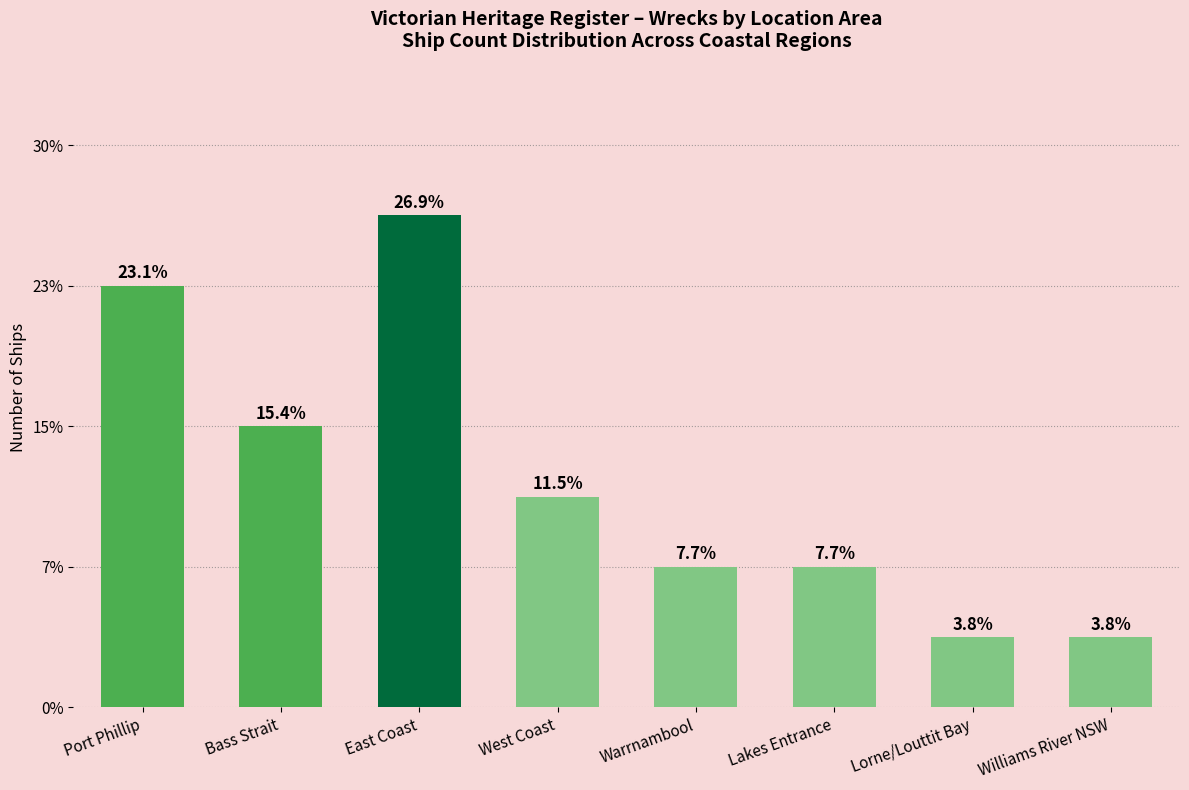

Does the chart contain any negative values?

No